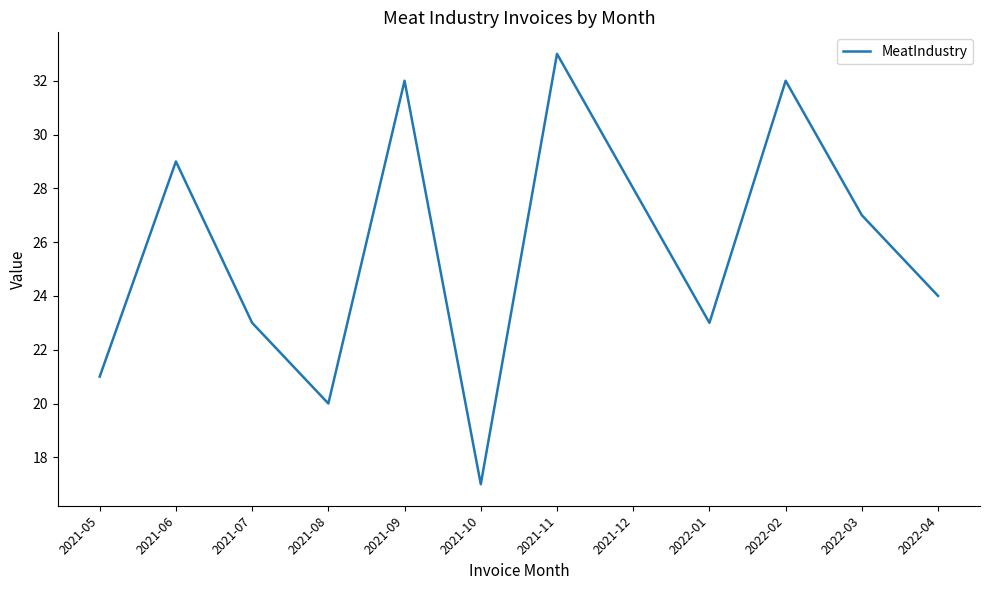

The chart shows a value of 19 at 2022-02. True or false?

False